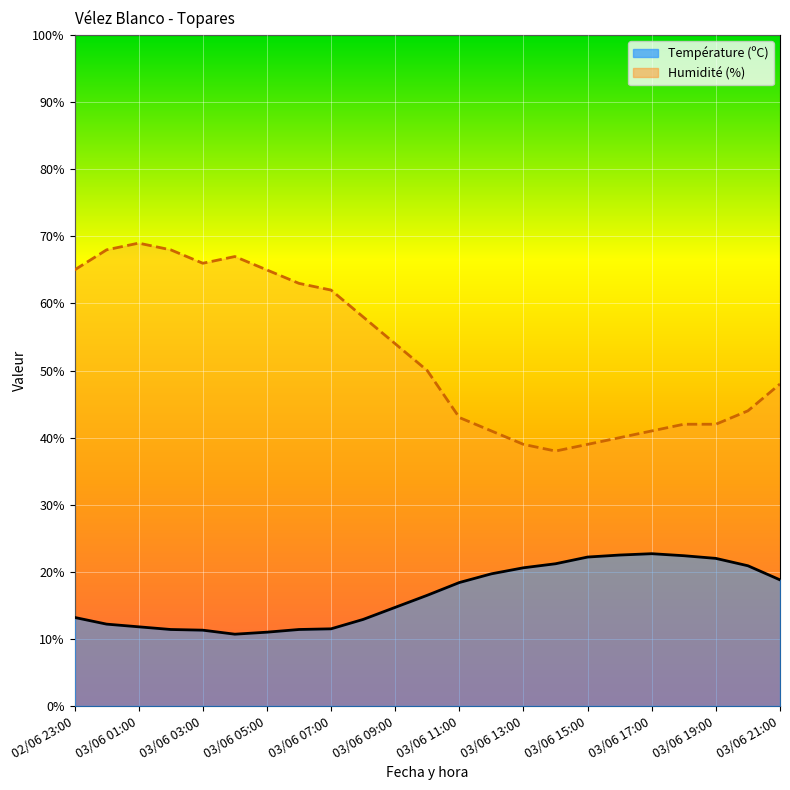

What is the difference between the second highest and minimum values in the Humidité (%) series?

30.0